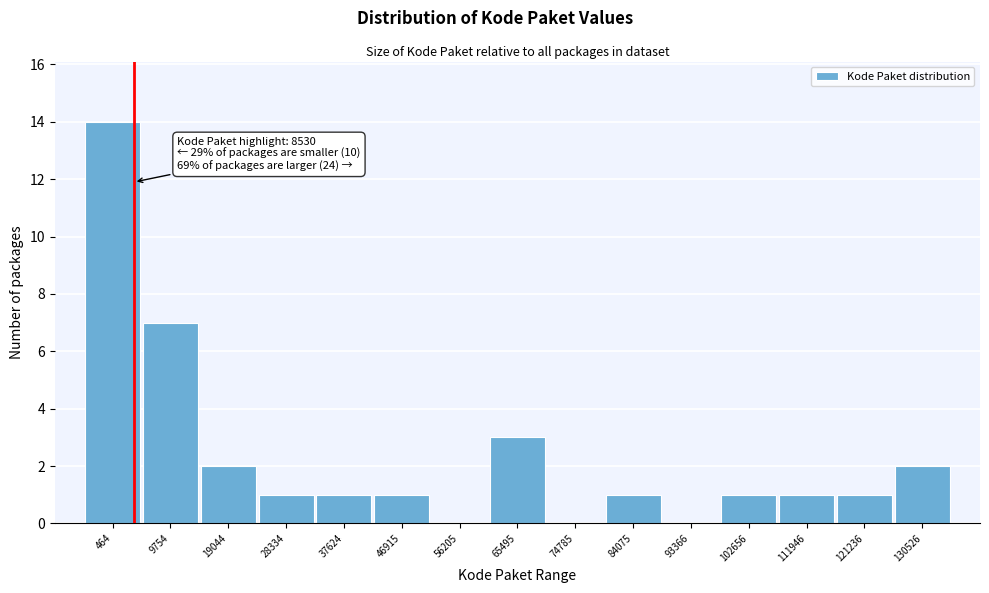

Reading left to right, what are all the values shown in this chart?

464=14	9754=7	19044=2	28334=1	37624=1	46915=1	56205=0	65495=3	74785=0	84075=1	93366=0	102656=1	111946=1	121236=1	130526=2